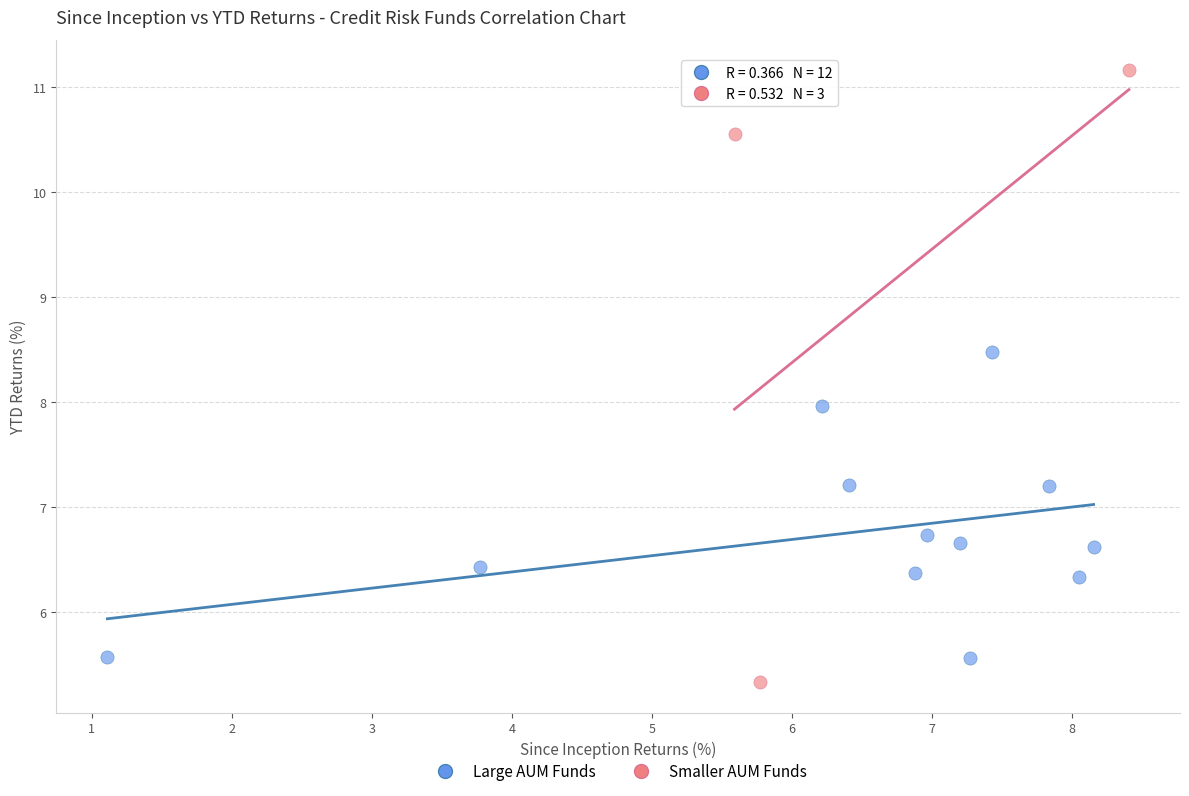

Which series has the largest Y range (max minus min)?

Smaller AUM Funds